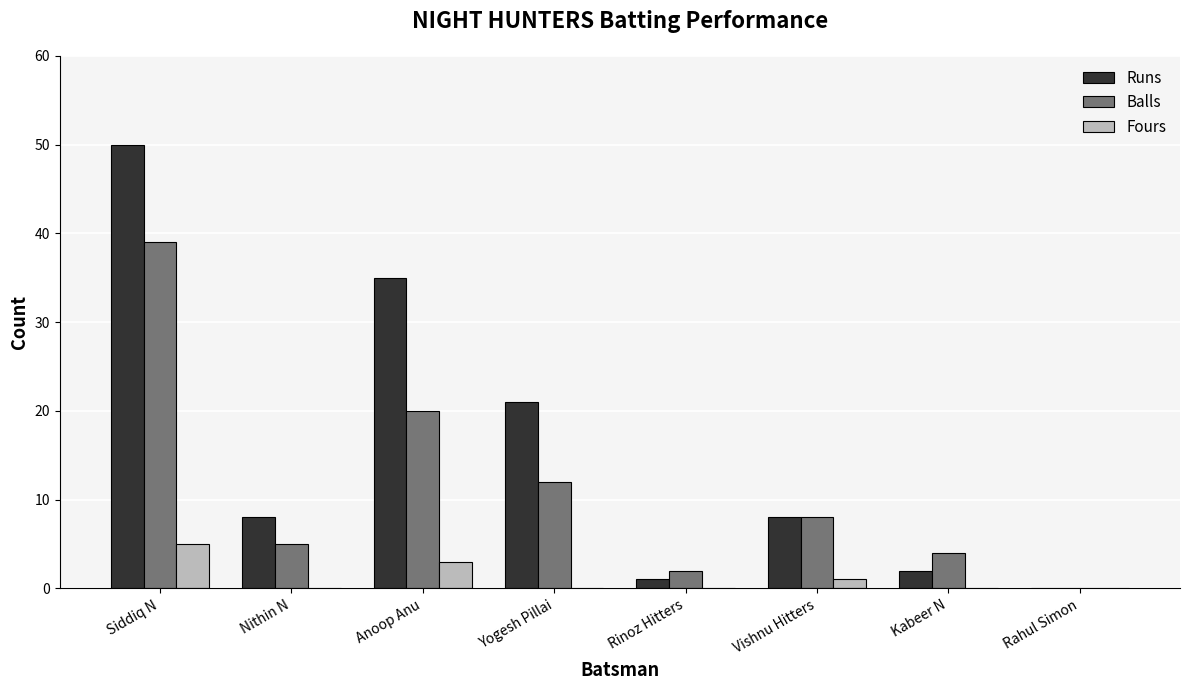

What is the average value of the Balls series?

11